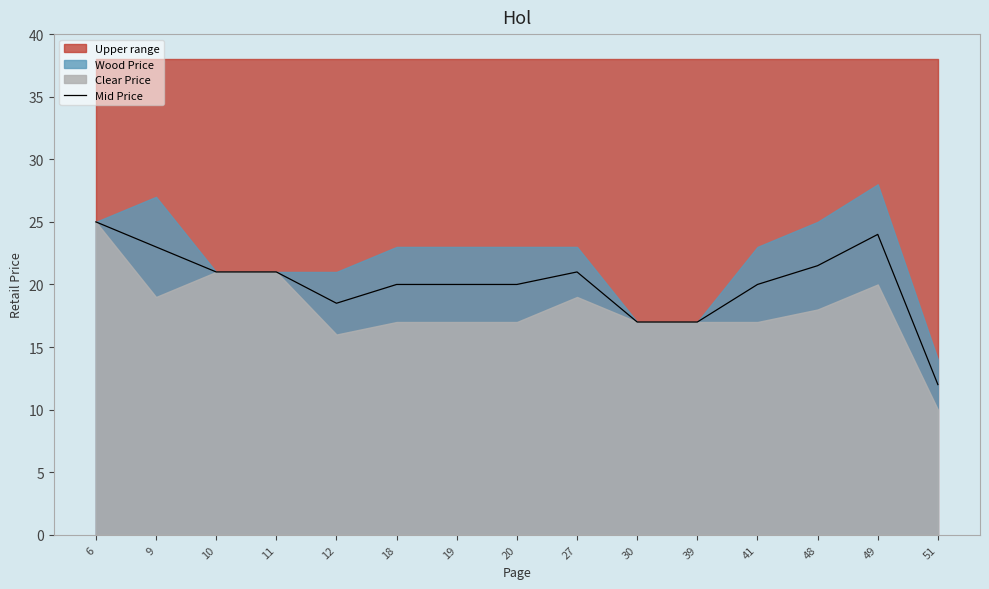

Between 10 and 49, which is larger?

49